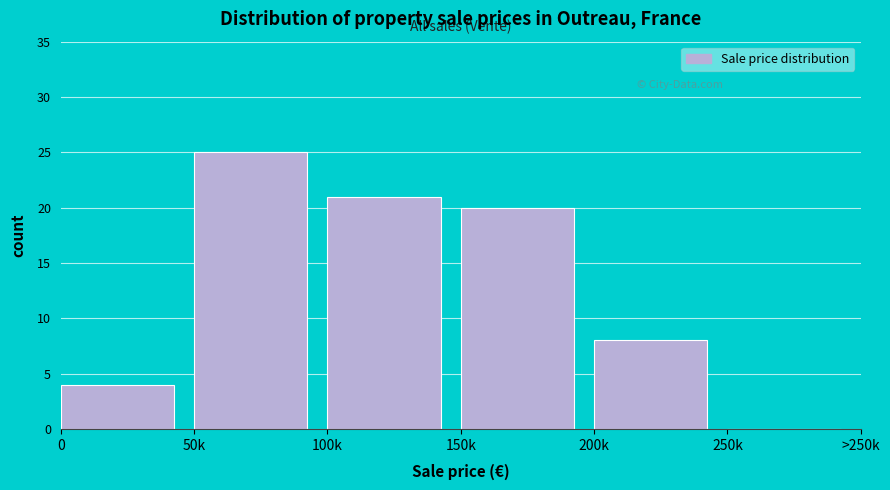

Reading right to left, extract all data points from this chart.

250k=0	200k=8	150k=20	100k=21	50k=25	0=4